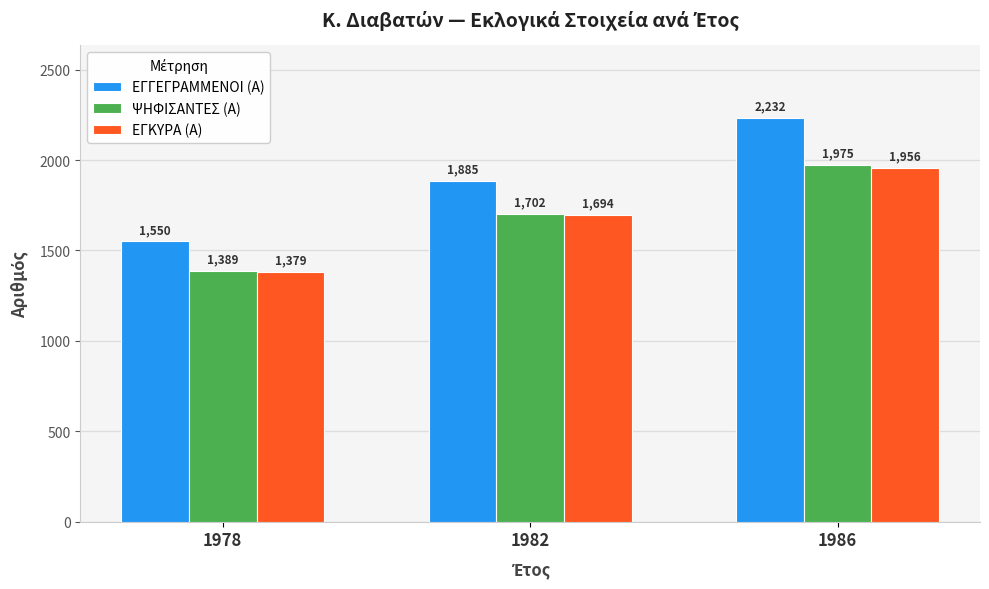

What are all the series names shown in the legend?

ΕΓΓΕΓΡΑΜΜΕΝΟΙ (Α), ΨΗΦΙΣΑΝΤΕΣ (Α), ΕΓΚΥΡΑ (Α)